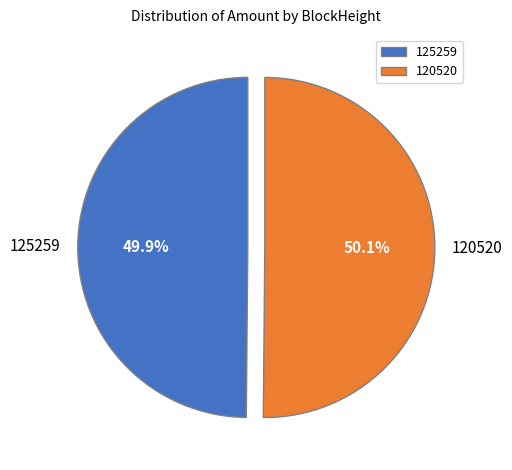

How many segments does this pie chart have?

2